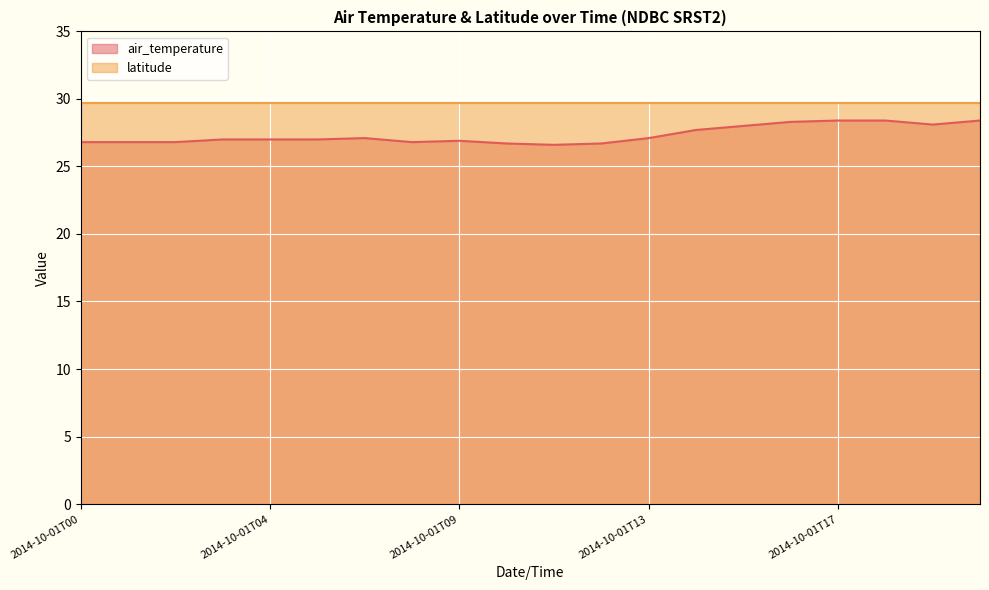

At which category does the chart reach its peak across all series?

2014-10-01T17